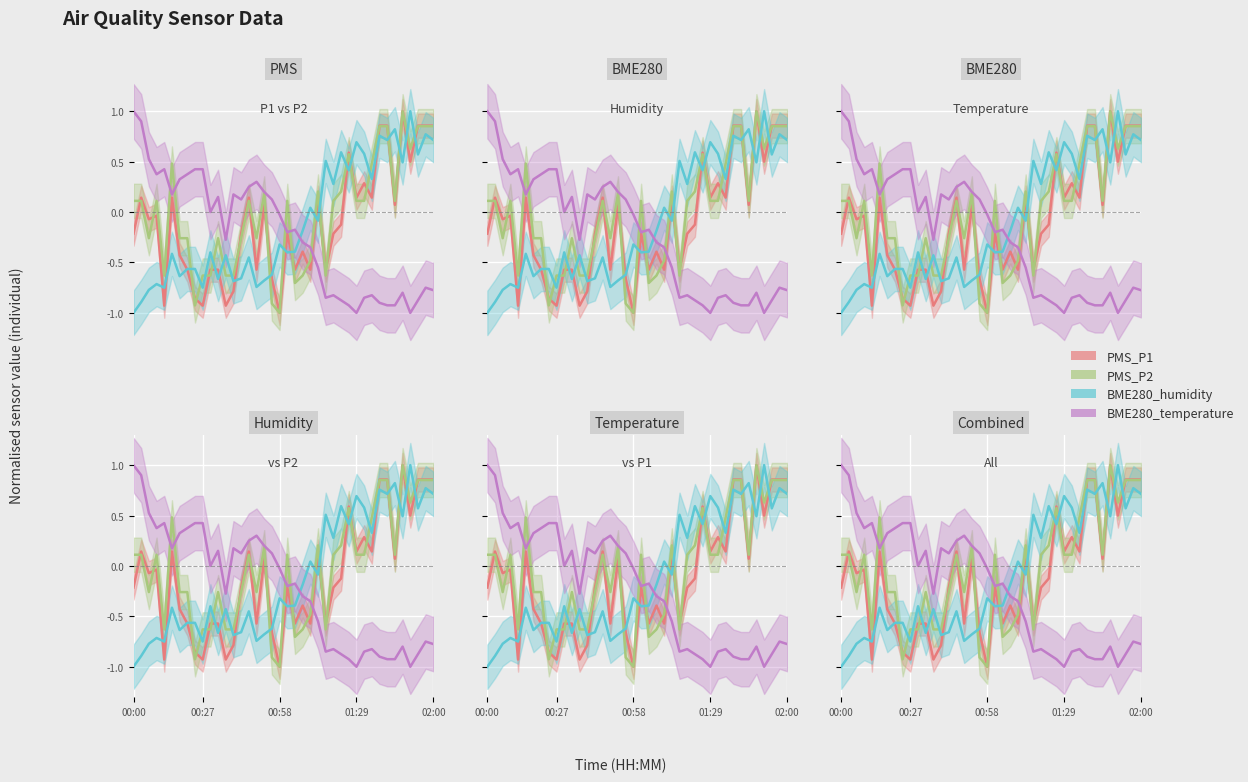

Where is the first local minimum for PMS_P1?

00:06